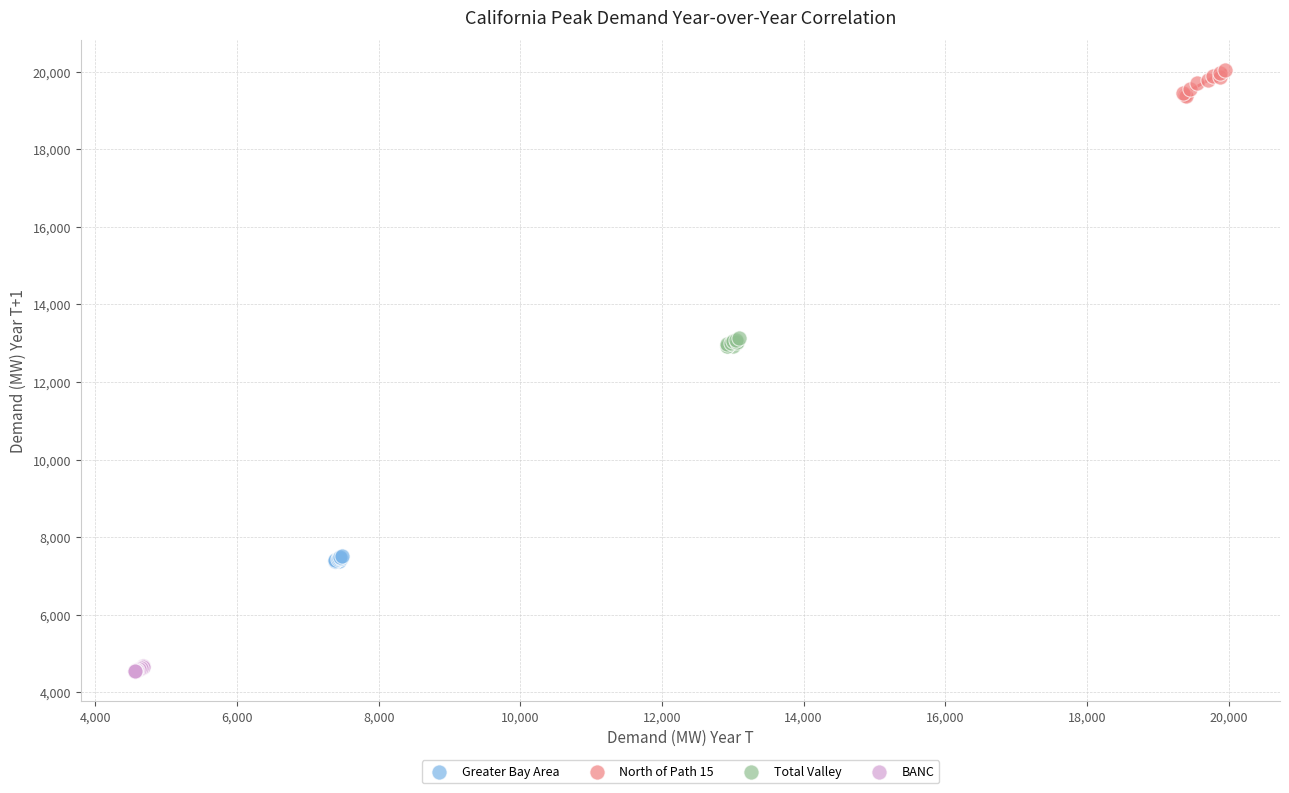

Which series contains the lowest Y value?

BANC